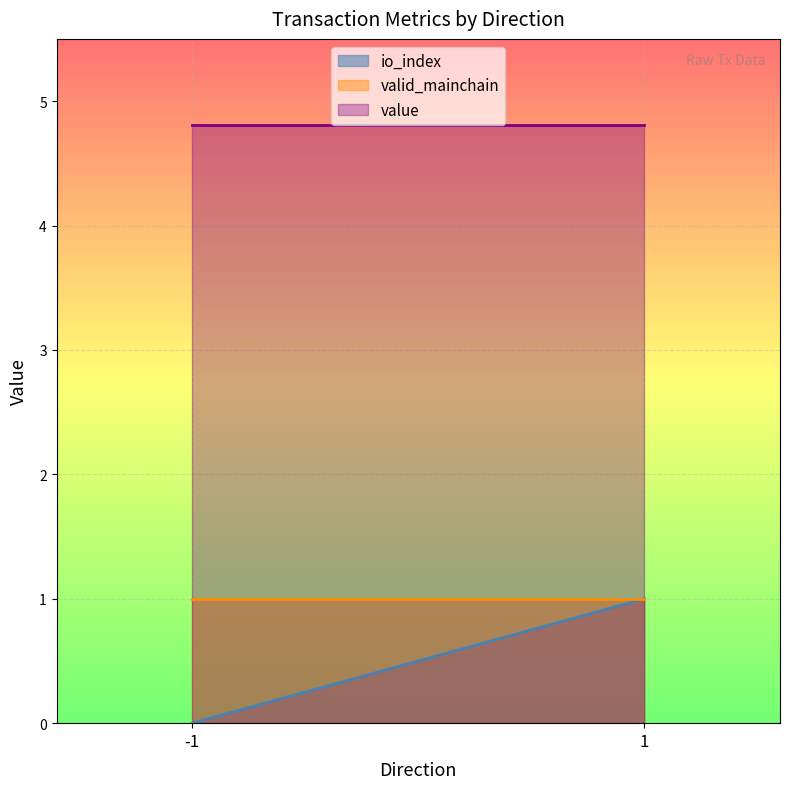

What is the value of the valid_mainchain point at the 2nd from the left?

1.0